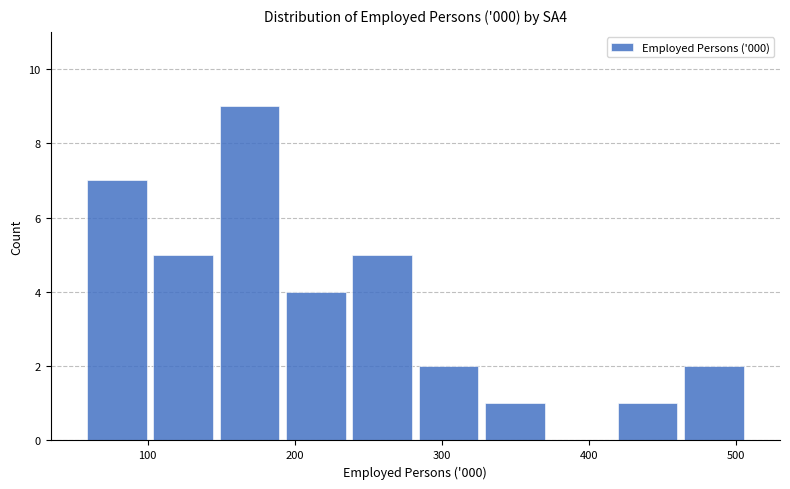

Reading left to right, transcribe this chart: for each bar, give the range it covers on the x-axis and its height. Neither the bar edges nor the heights are printed on the chart, so give them approximately, as read against the axes.

60 to 100: 7
100 to 150: 5
150 to 190: 9
190 to 240: 4
240 to 280: 5
280 to 330: 2
330 to 370: 1
370 to 420: 0
420 to 460: 1
460 to 510: 2